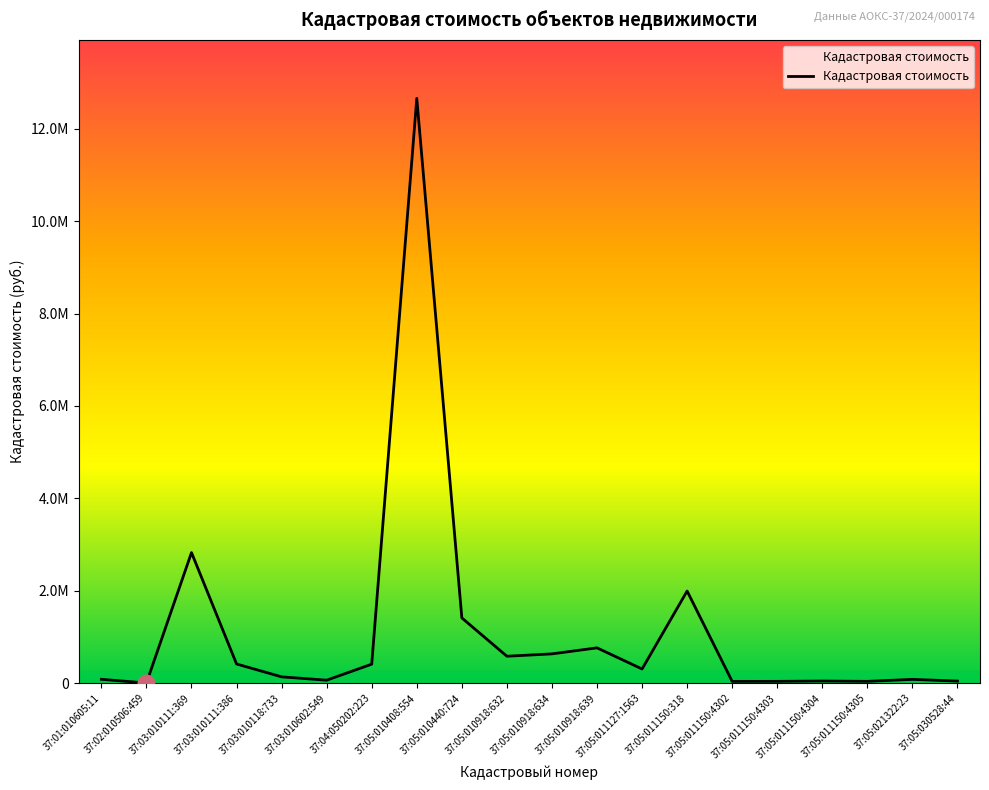

Does the chart display data point markers on the line(s)?

No